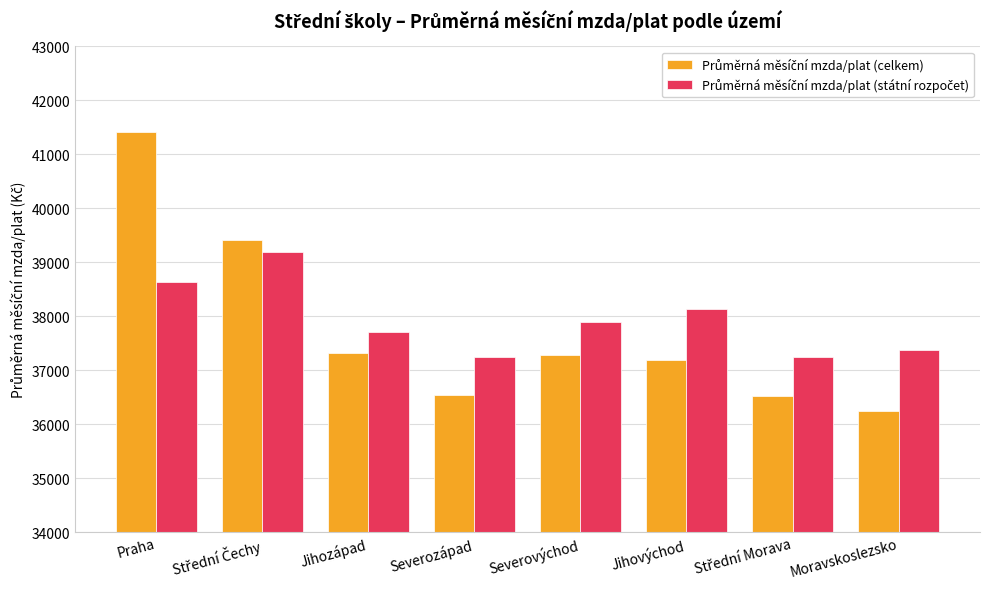

What is the minimum value shown in the chart?

36239.9